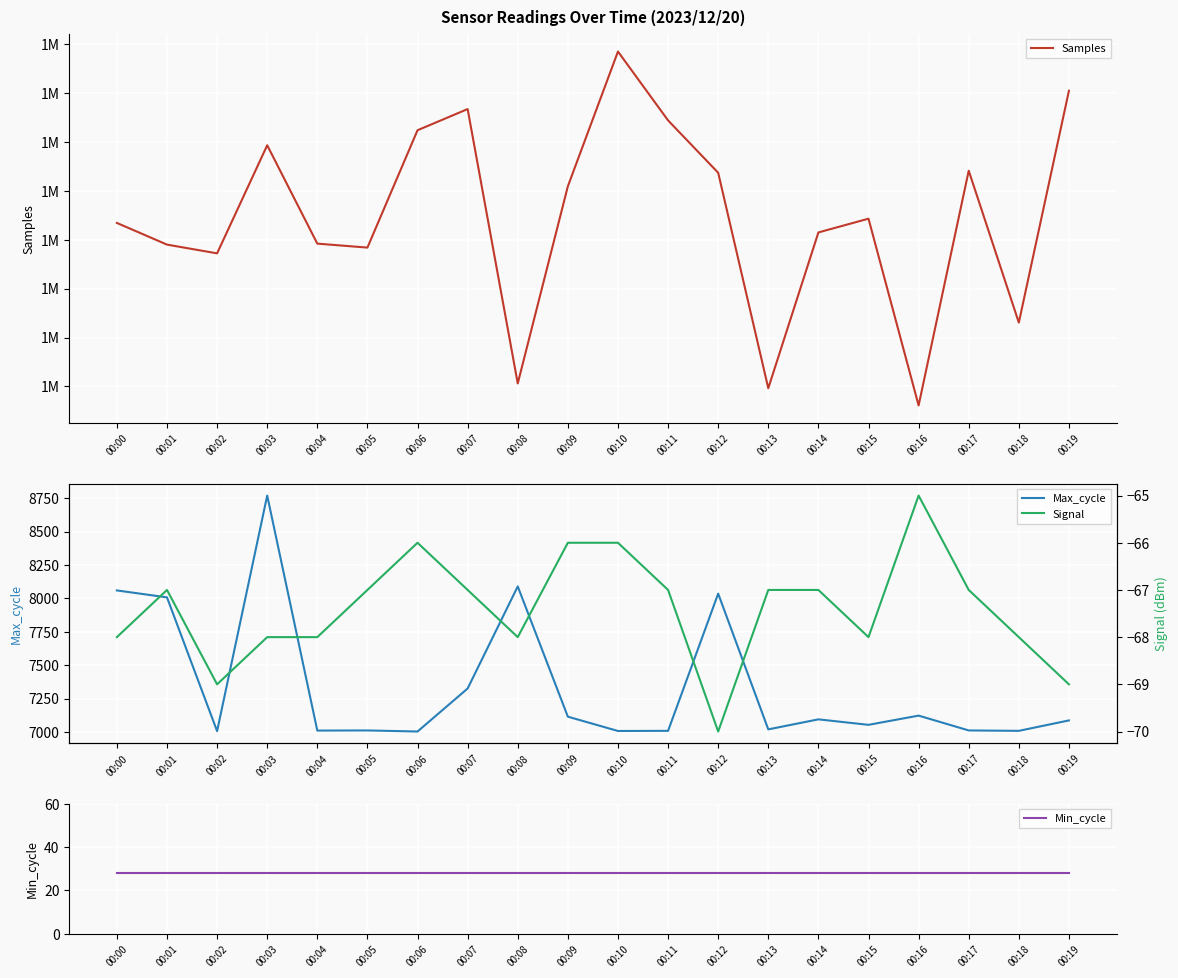

Rank the series at 00:16 from lowest to highest value.

Signal, Min_cycle, Max_cycle, Samples